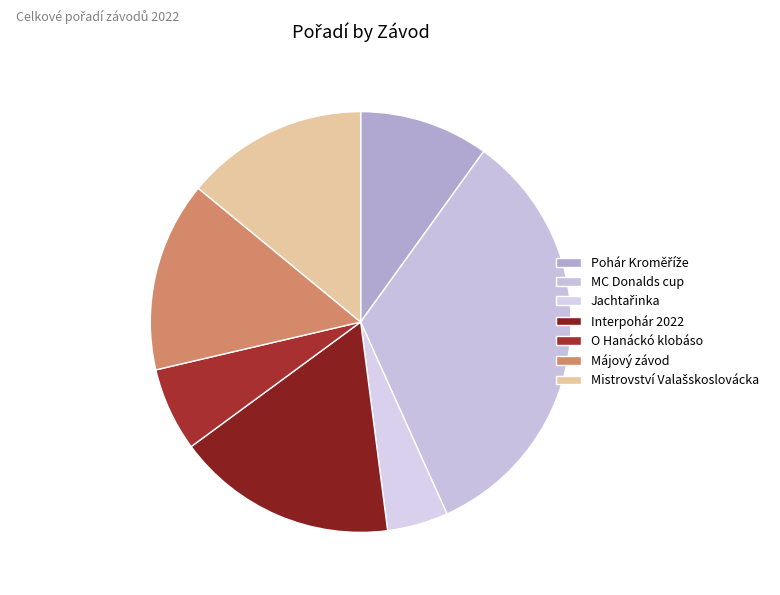

Which slice is the largest?

MC Donalds cup